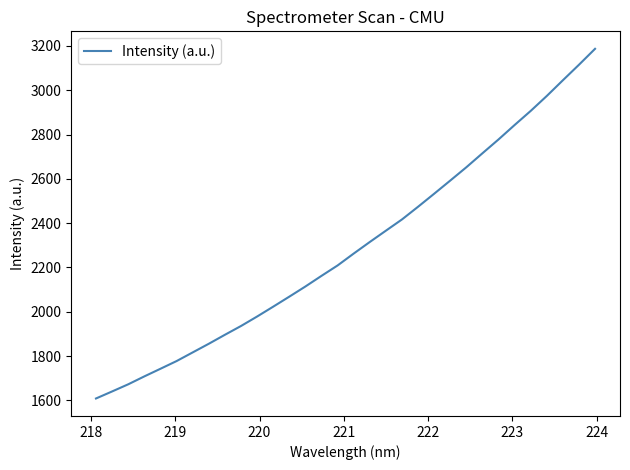

What is the maximum value shown in the chart?

3187.2